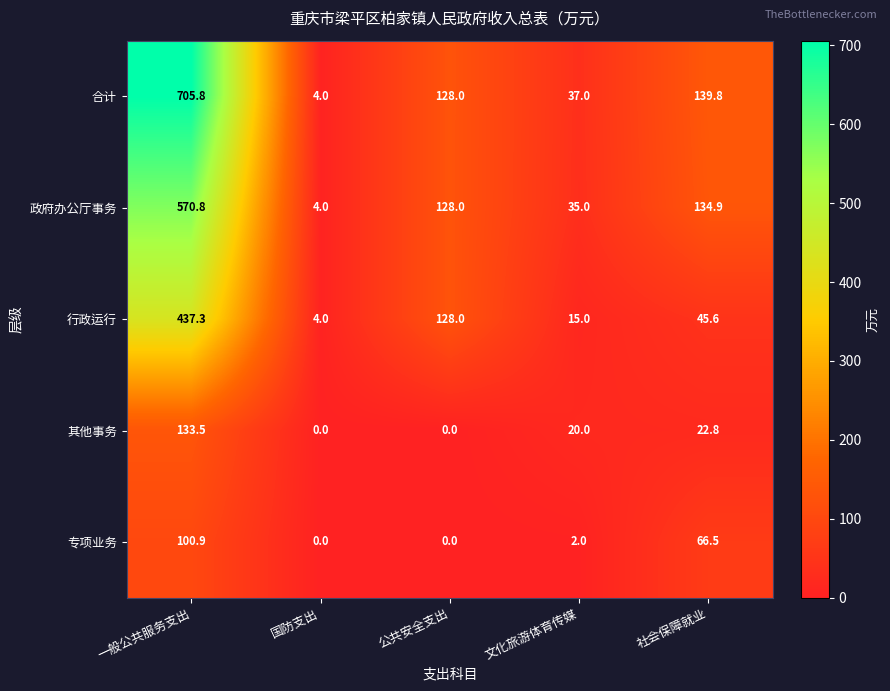

Is it true that 专项业务 equals -53.6 at 公共安全支出?

False